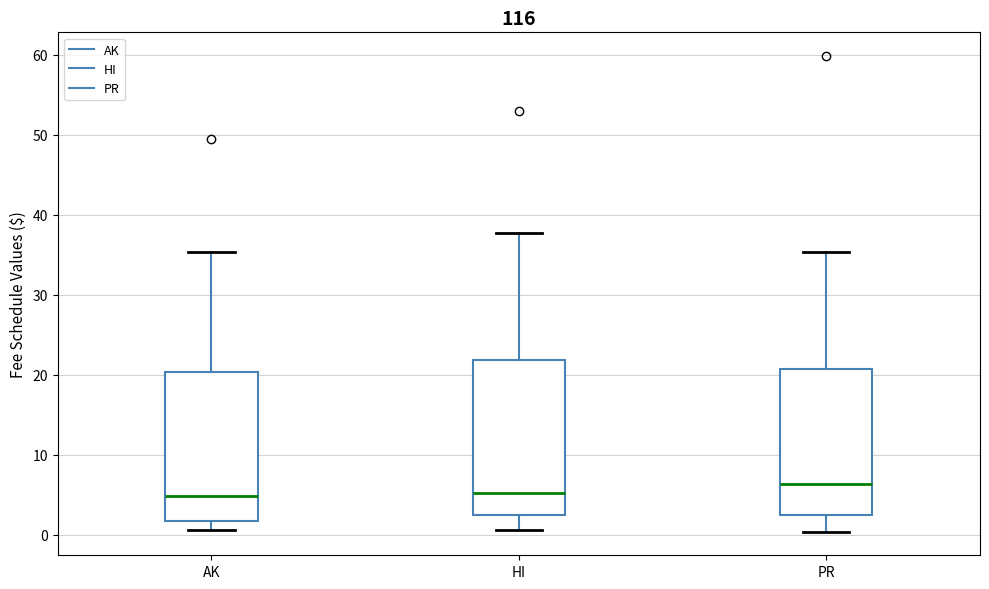

Where does the median line of the box for AK sit on the y-axis? The values are not printed on the chart, so give them approximately, as read against the axis.

5